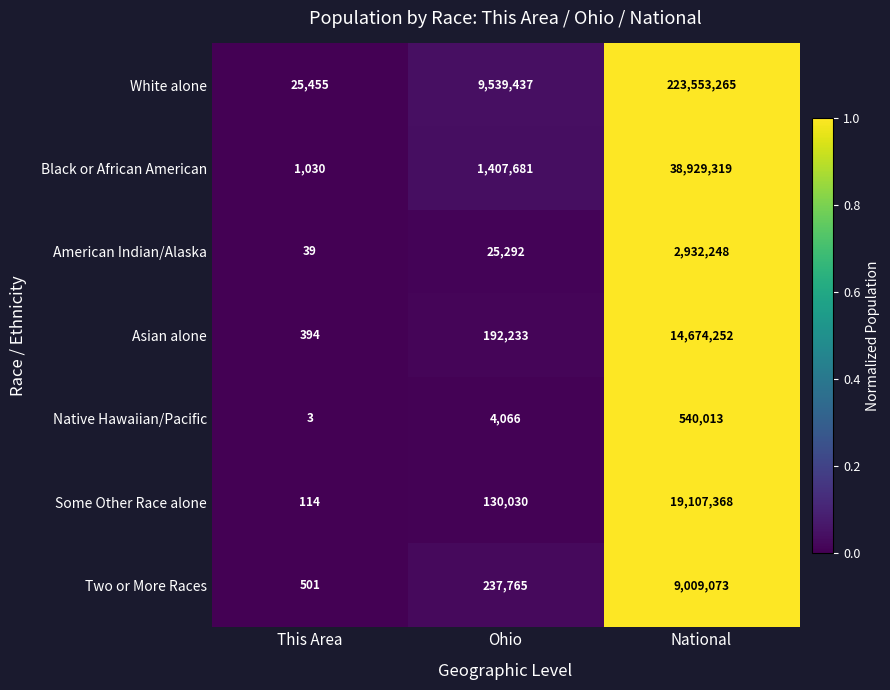

What is the total value across all series at National?

308745538